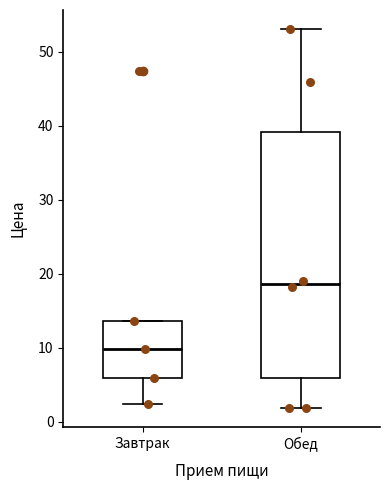

Reading left to right, read every box against the y-axis: the position of its median line, the range the box covers, and the ends of its whiskers. The values are not printed on the chart, so give them approximately, as read against the axis.

Завтрак: median 10, box 6 to 14, whiskers 2 to 14
Обед: median 19, box 6 to 39, whiskers 2 to 53